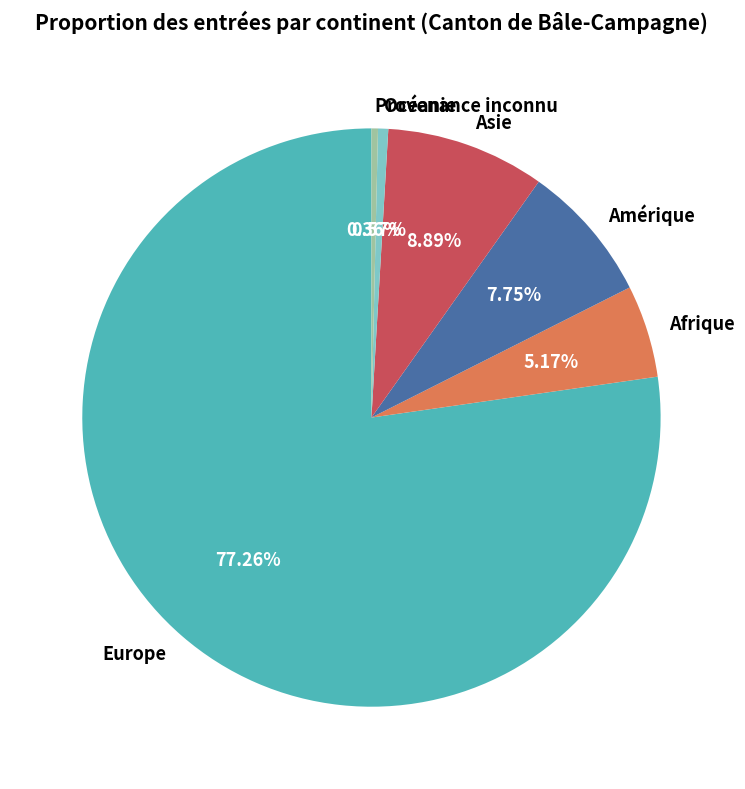

Approximately how many times larger is the value at Asie compared to Provenance inconnu?

24.6